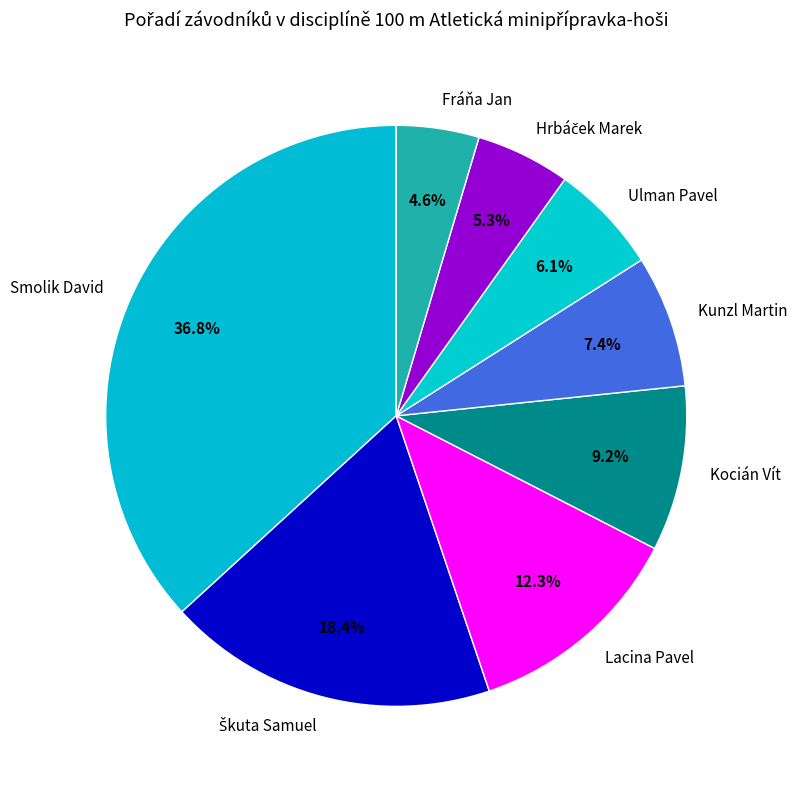

What percentage do Smolik David and Fráňa Jan together represent?

41.4%